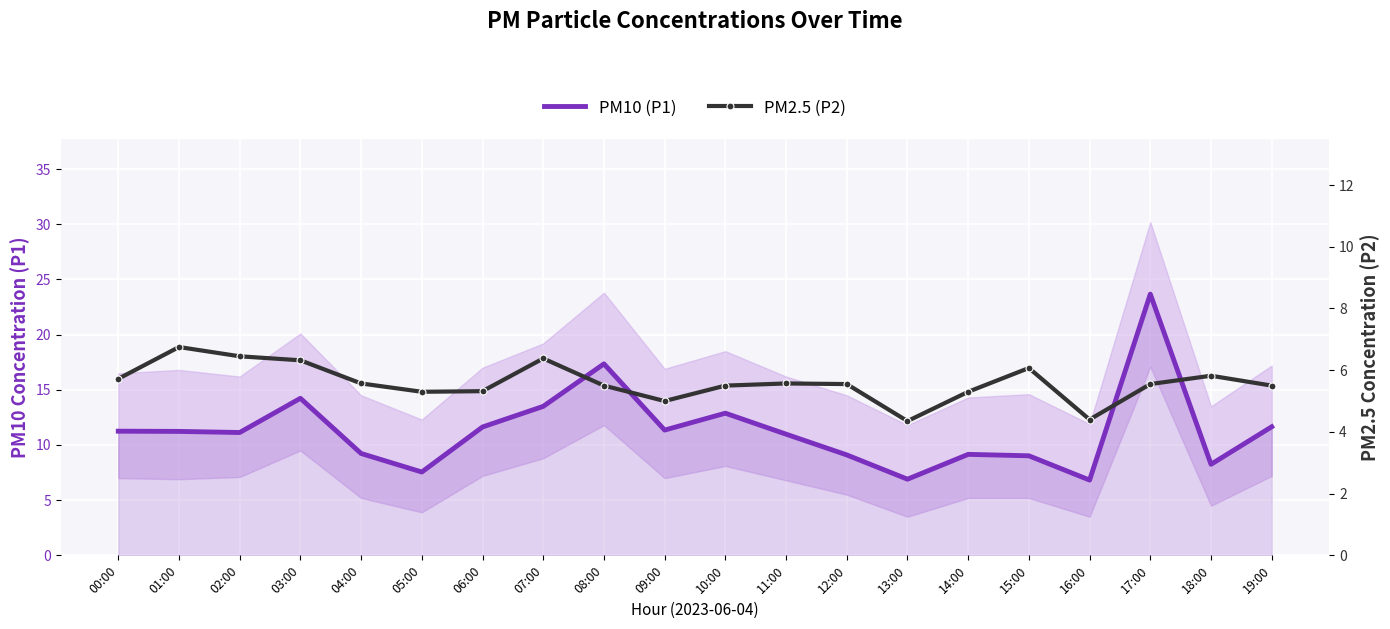

True or false: PM2.5 (P2) and PM10 (P1) cross at least once.

False